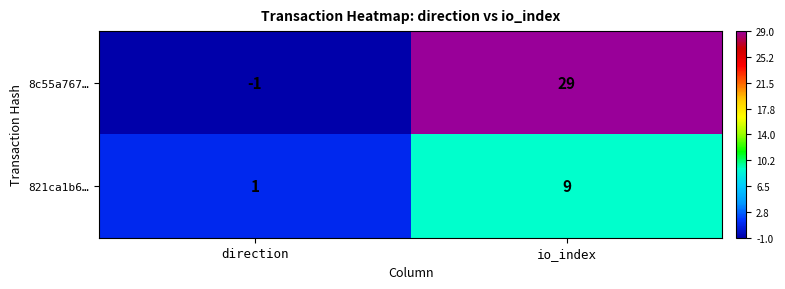

Reading right to left, what are all the values shown in this chart?

8c55a767…: io_index=29	direction=-1
821ca1b6…: io_index=9	direction=1